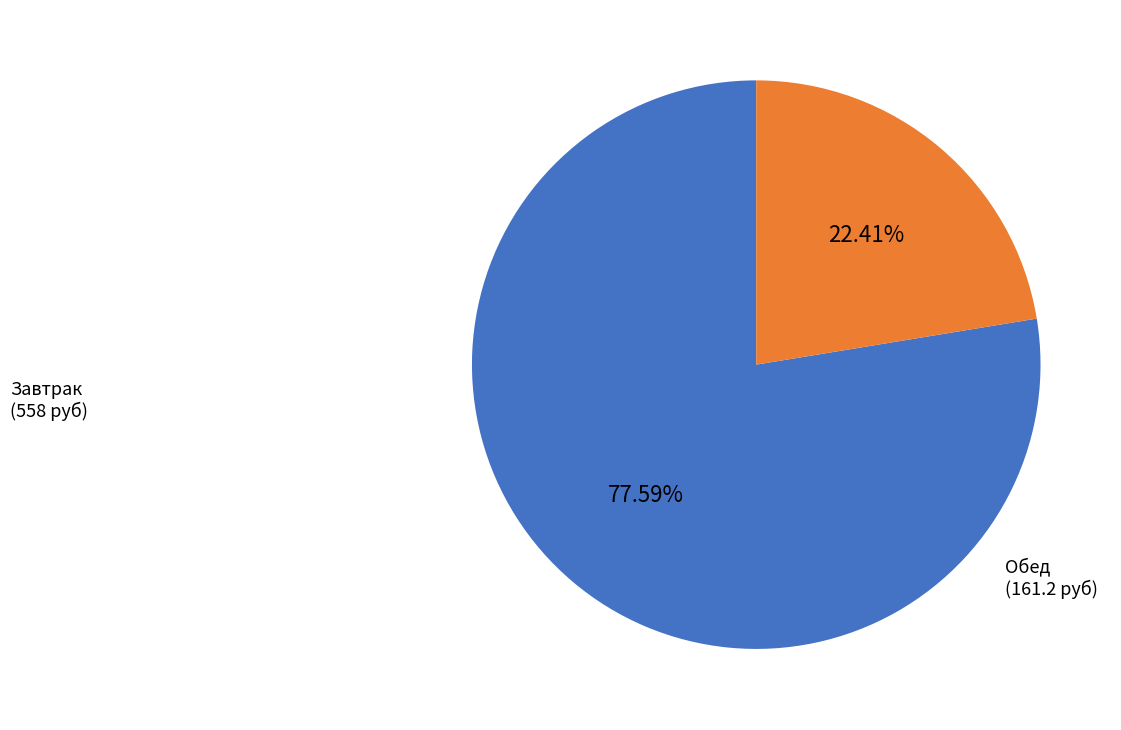

Is there any slice that represents more than half of the pie?

Yes